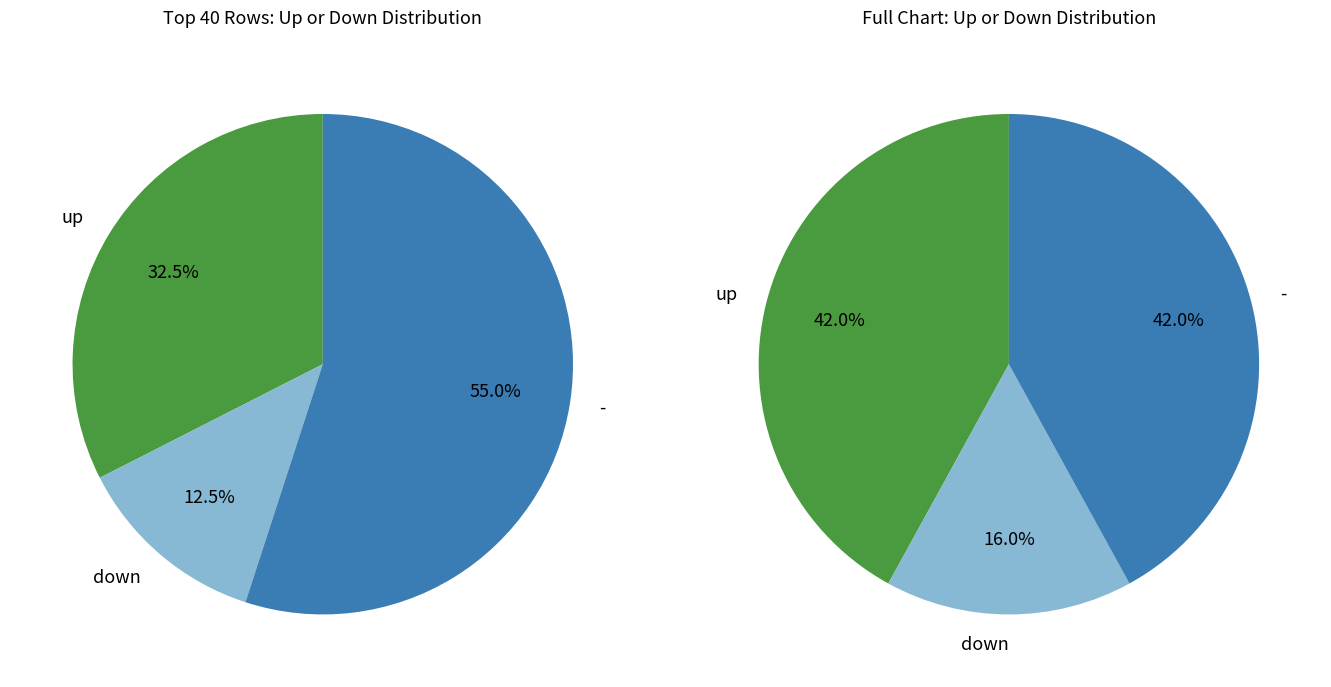

Does any single category account for the majority?

No